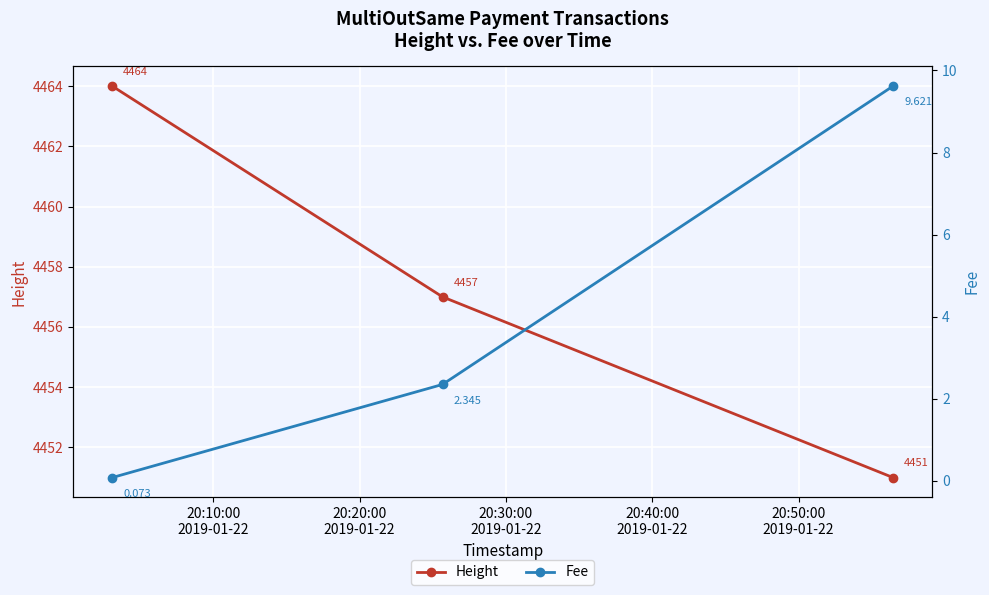

Count the Height values in the range 4451 to 4464.

3